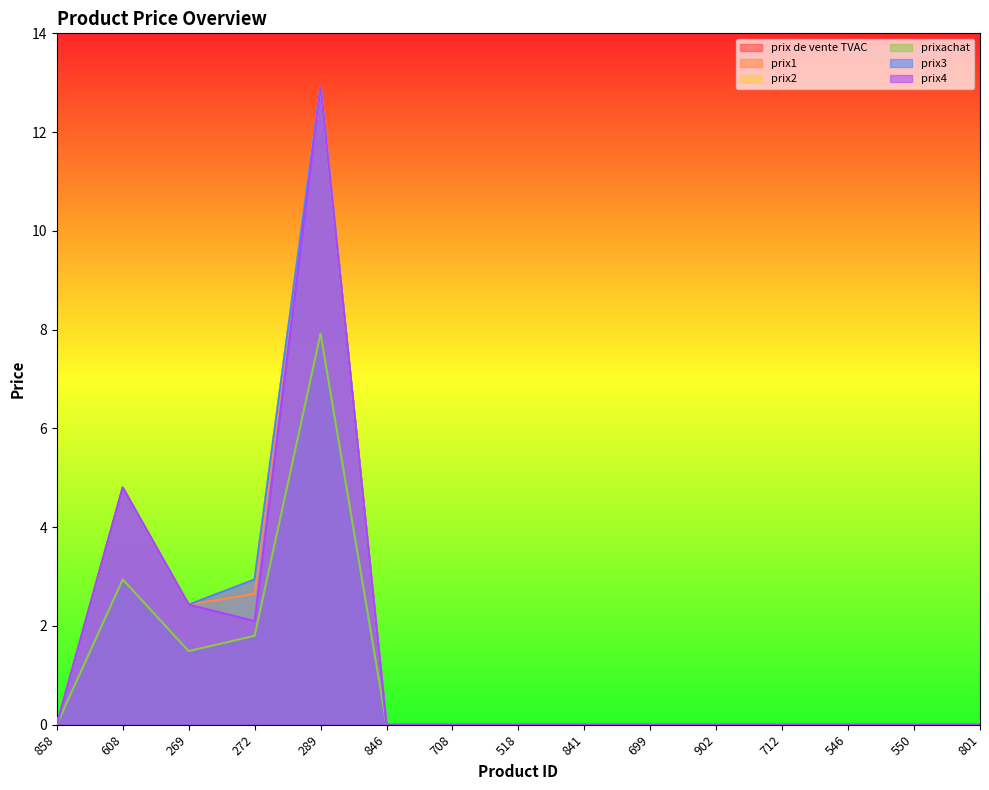

At how many categories does at least one series exceed 1?

4